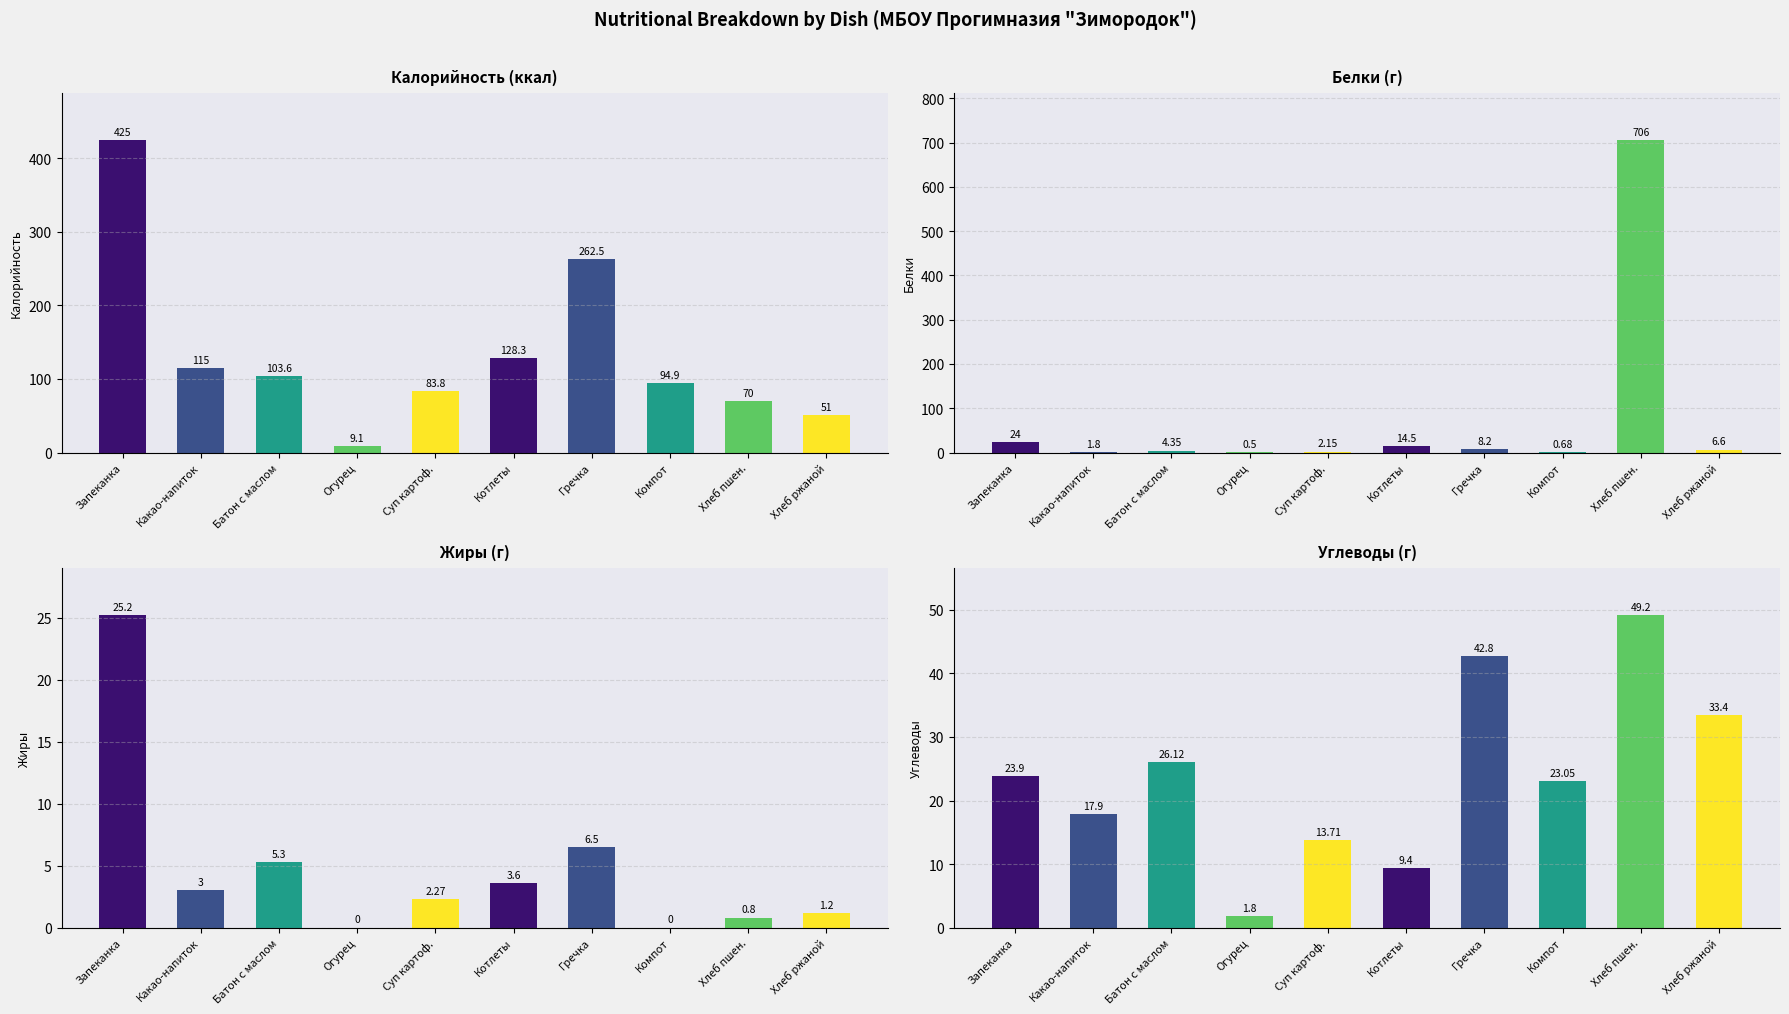

True or false: Белки has a value of 1.5 at Батон с маслом.

False